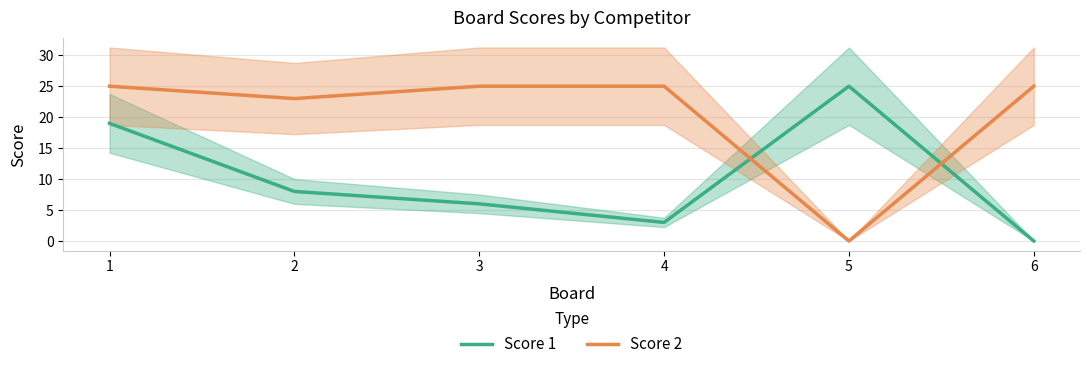

How many times do Score 2 and Score 1 cross each other?

2